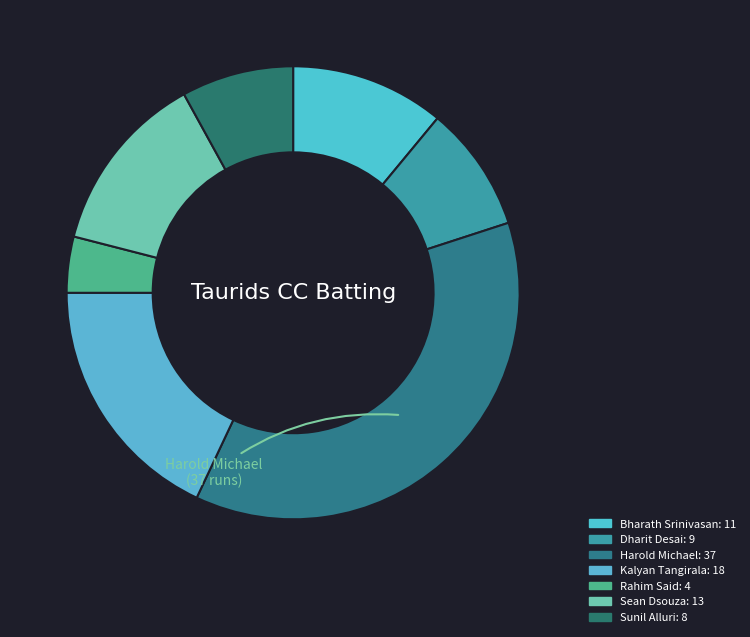

Count the number of slices in the pie.

7